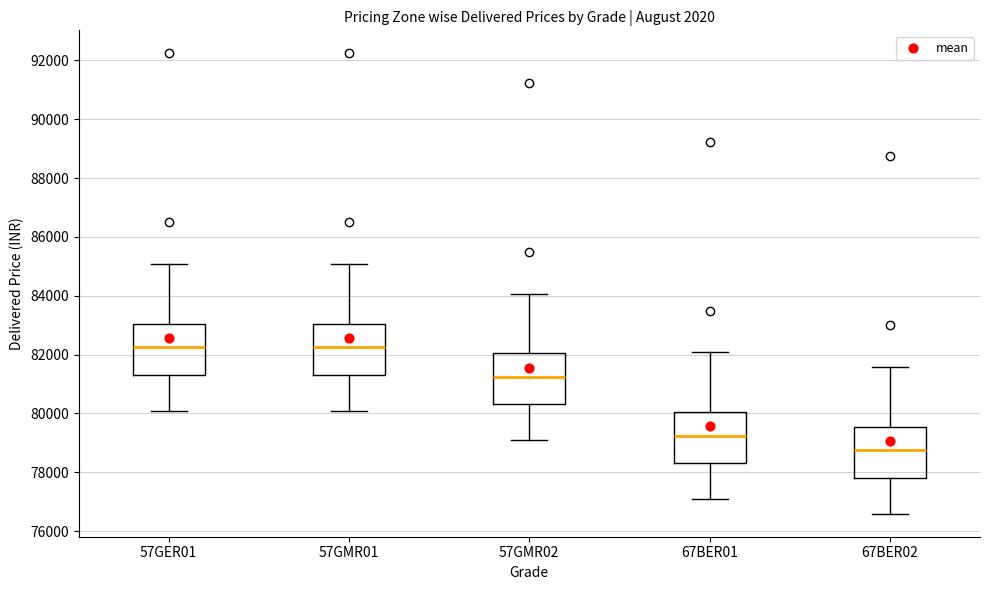

Where is the lower edge of the box for 57GMR01 on the y-axis? The values are not printed on the chart, so give them approximately, as read against the axis.

81400